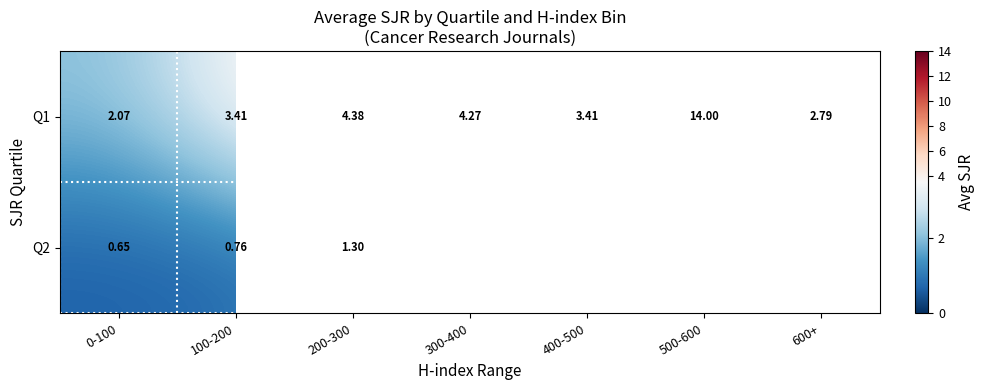

What is the total value across all series at 200-300?

5.7